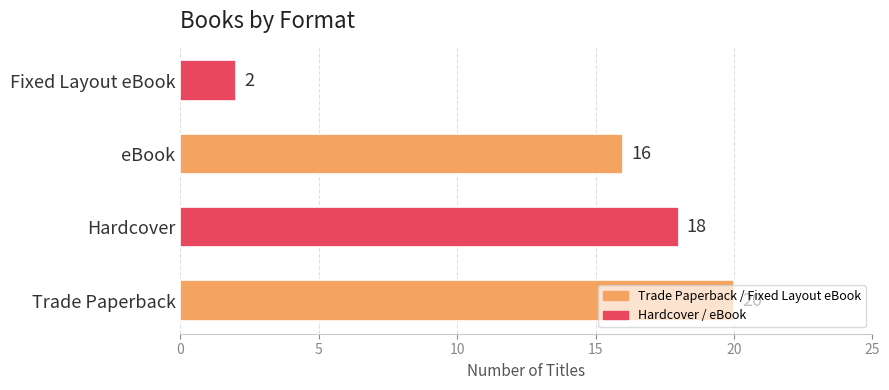

The chart shows a value of 20 at Trade Paperback. True or false?

True